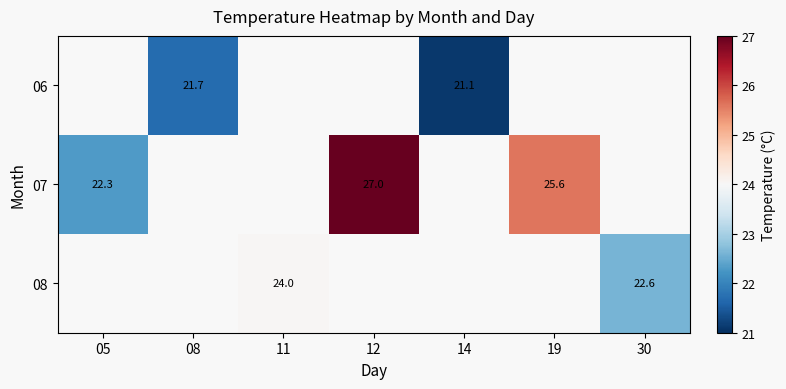

The 07 series shows 22.3 at 05. True or false?

True